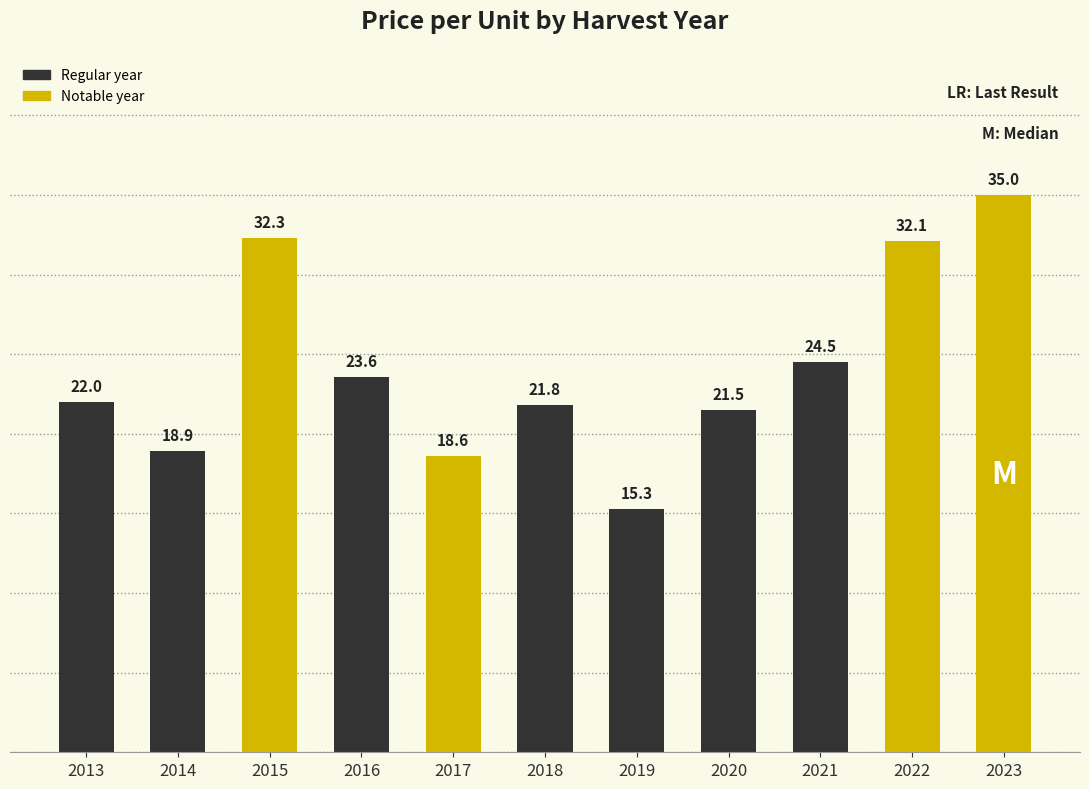

True or false: the data shows 32.3 at 2015.

True